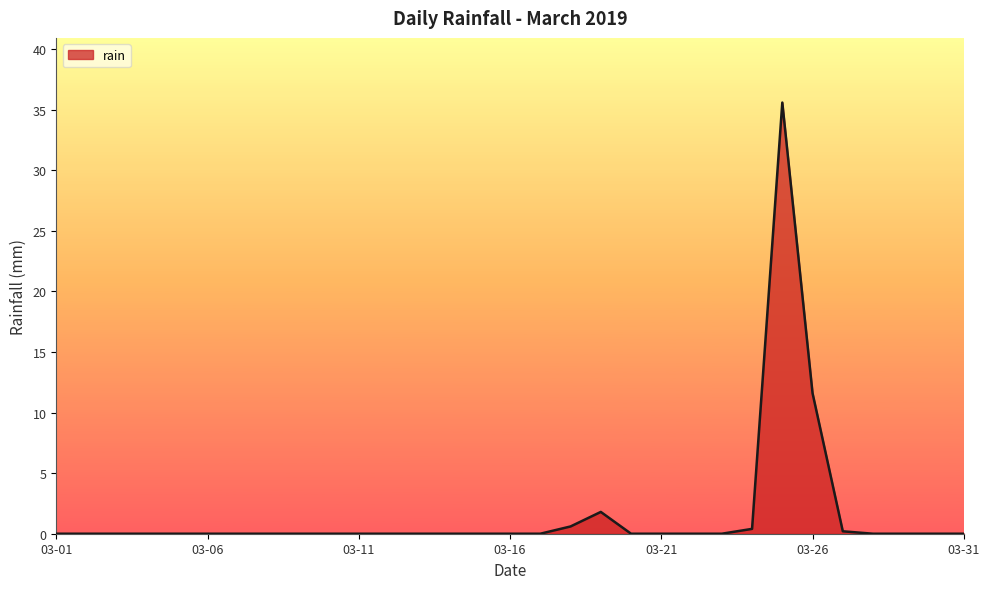

What is the difference between the maximum and minimum values?

35.6